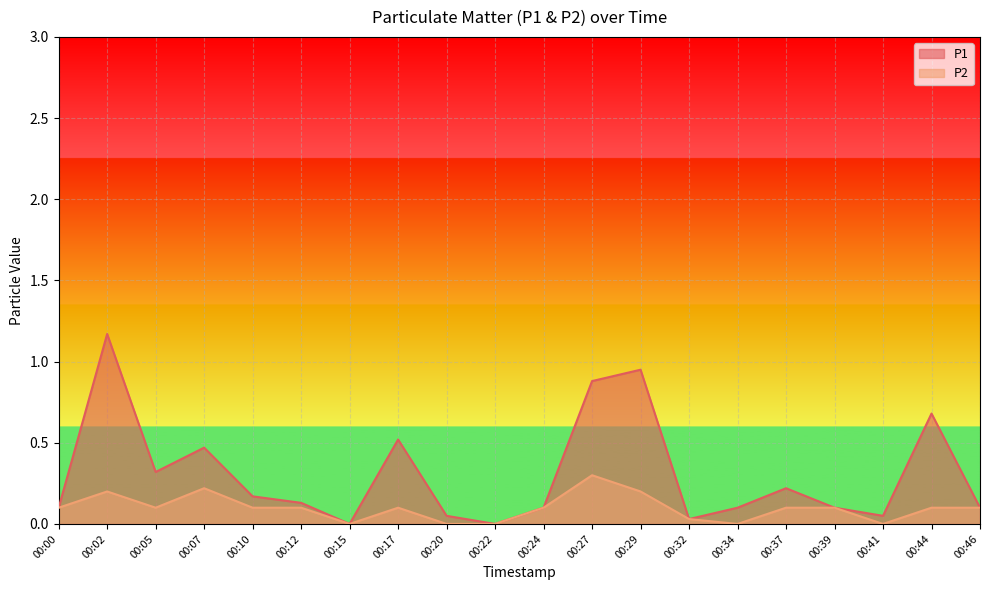

The value of P2 at 00:17 is 0.1. True or false?

False